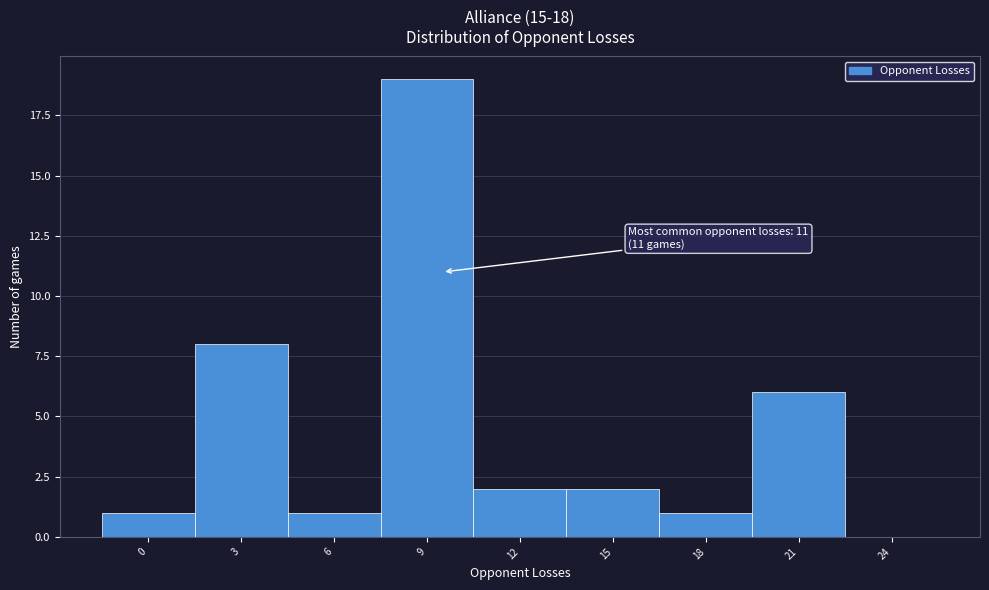

Reading left to right, extract all data points from this chart.

0=1	3=8	6=1	9=19	12=2	15=2	18=1	21=6	24=0